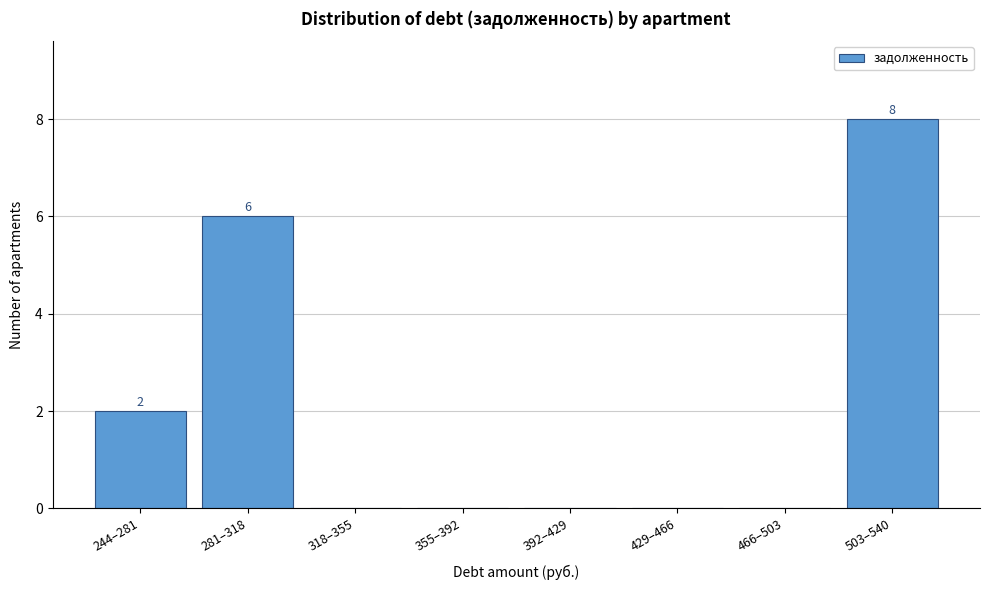

Reading right to left, what are all the values shown in this chart?

503–540=8	466–503=0	429–466=0	392–429=0	355–392=0	318–355=0	281–318=6	244–281=2